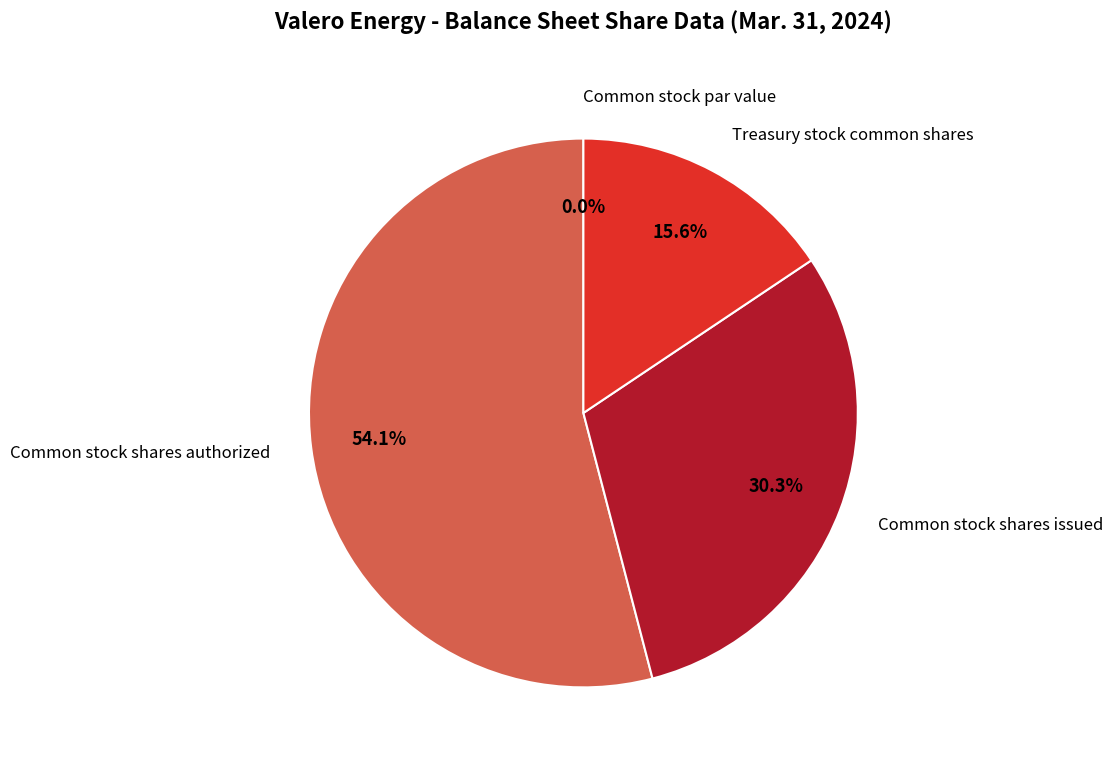

How many segments does this pie chart have?

4